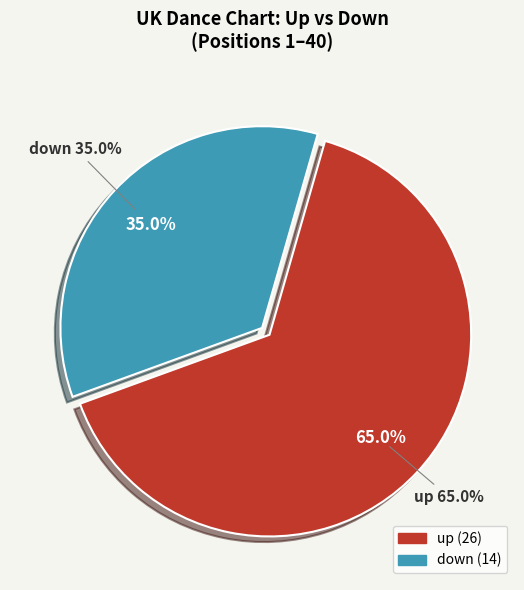

Between down and up, which is larger?

up